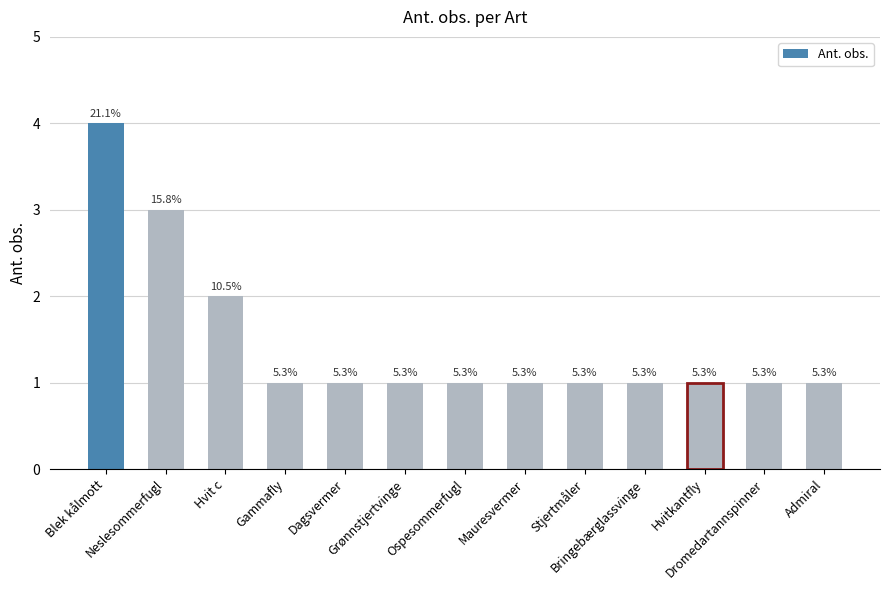

What is the smallest value displayed?

1